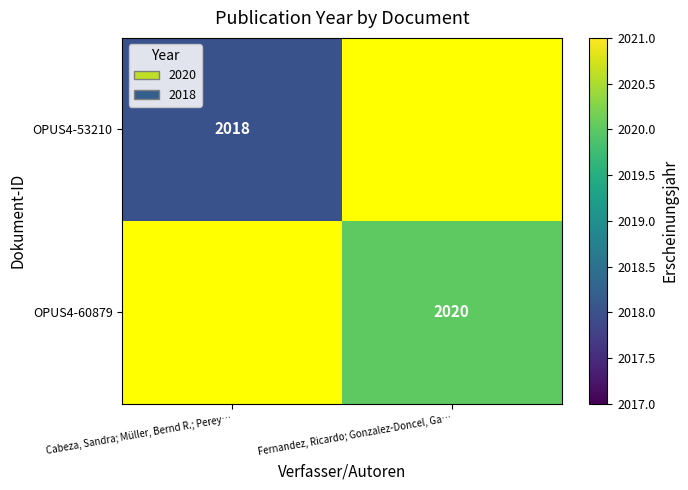

The OPUS4-53210 series shows 889 at Cabeza, Sandra; Müller, Bernd R.; Perey…. True or false?

False